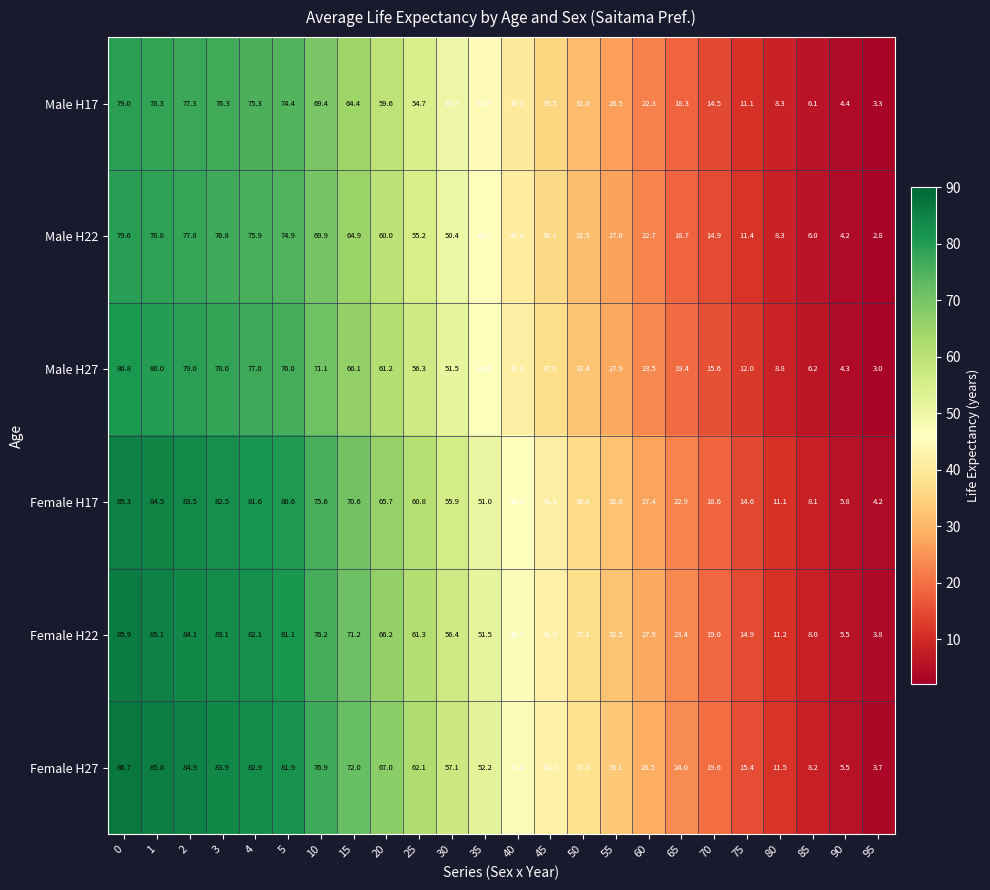

The value of Female H17 at 3 is 44.0. True or false?

False